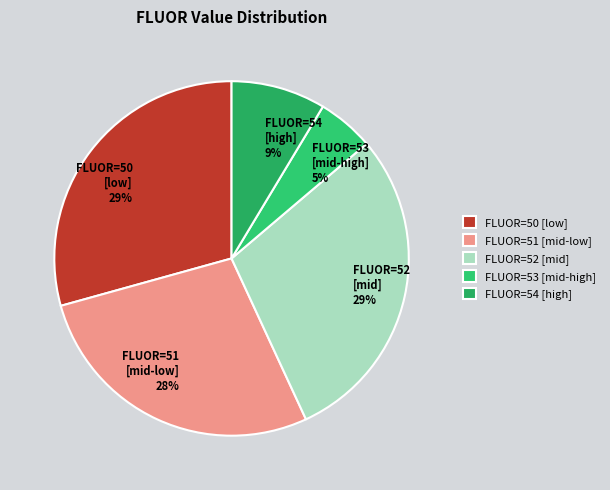

The FLUOR=52 [mid] 29% slice represents 18% of the pie. True or false?

False